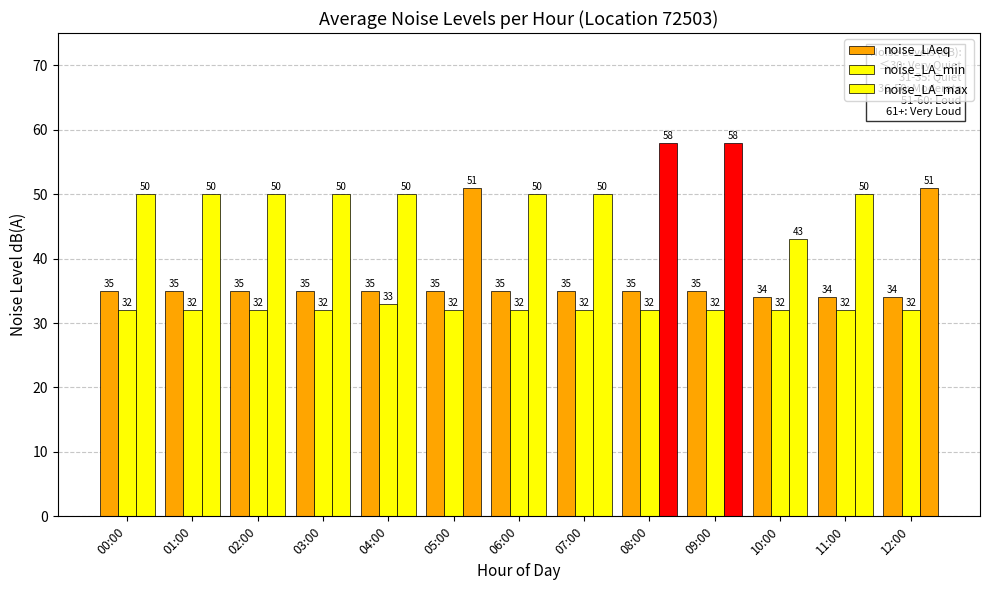

Between 04:00 and 06:00, which series saw the biggest shift?

noise_LA_min